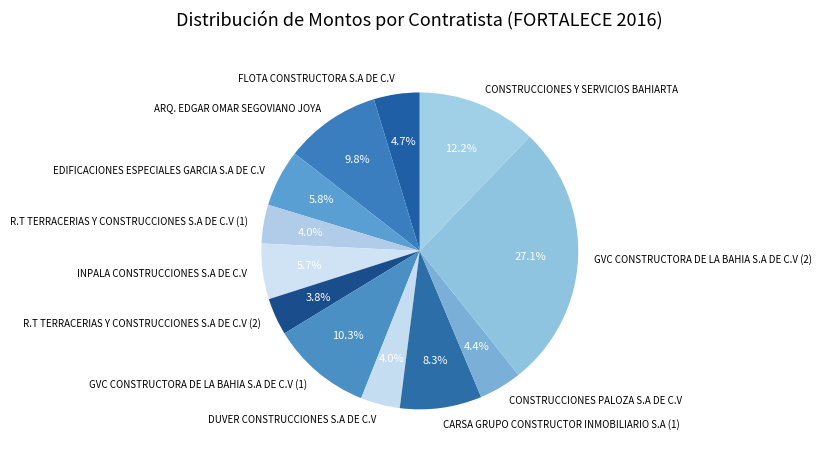

How many segments does this pie chart have?

12